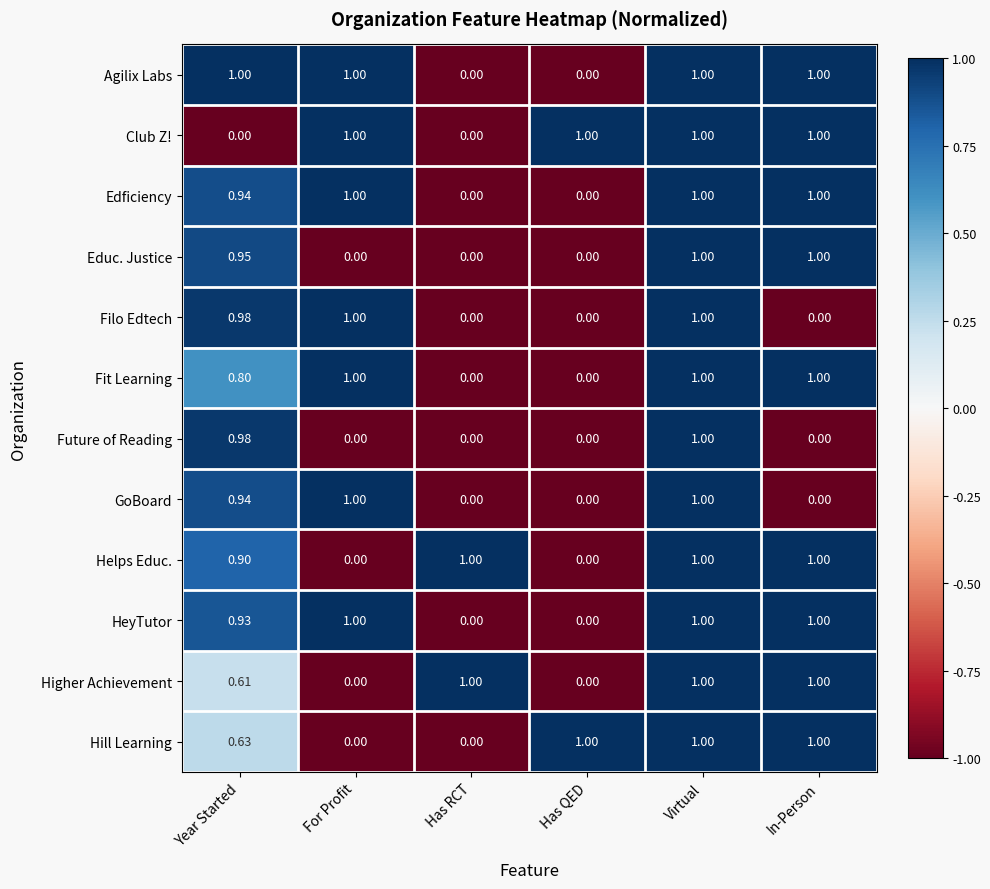

At which category is the sum across all series the highest?

Virtual